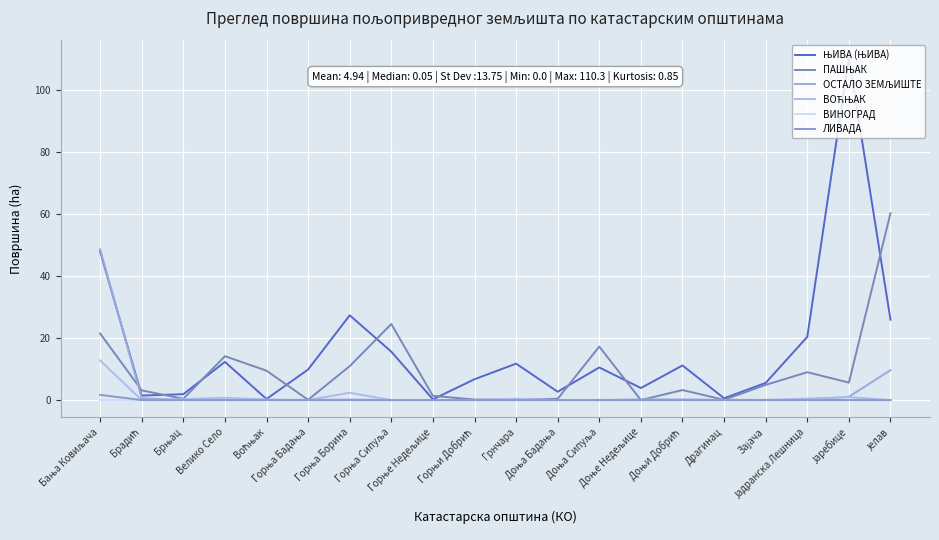

What is the average value of the ЛИВАДА series?

0.1